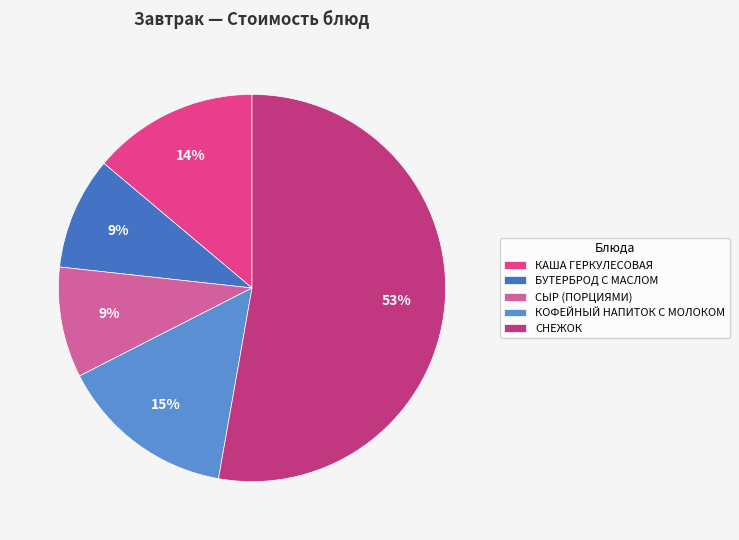

To the nearest percent, what is the difference between the КОФЕЙНЫЙ НАПИТОК С МОЛОКОМ and КАША ГЕРКУЛЕСОВАЯ slice percentages?

1%